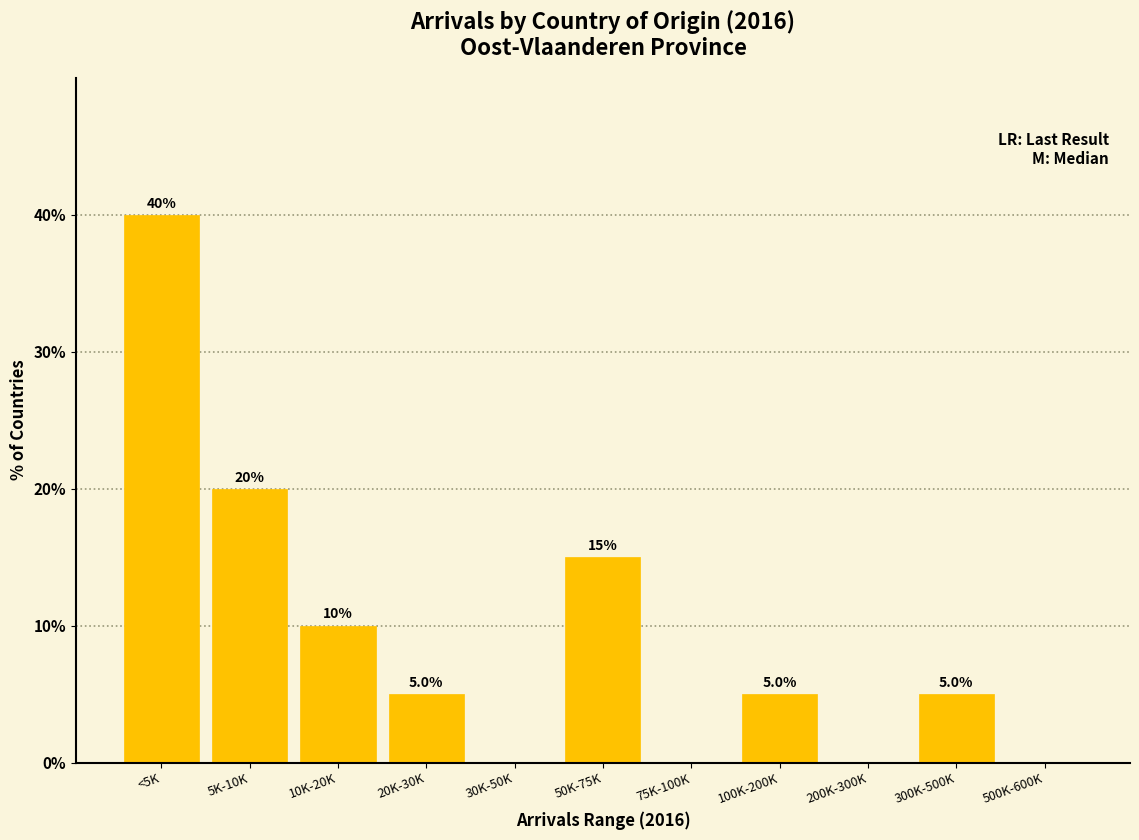

Reading left to right, transcribe all the data shown in this chart.

<5K=40	5K-10K=20	10K-20K=10	20K-30K=5	30K-50K=0	50K-75K=15	75K-100K=0	100K-200K=5	200K-300K=0	300K-500K=5	500K-600K=0